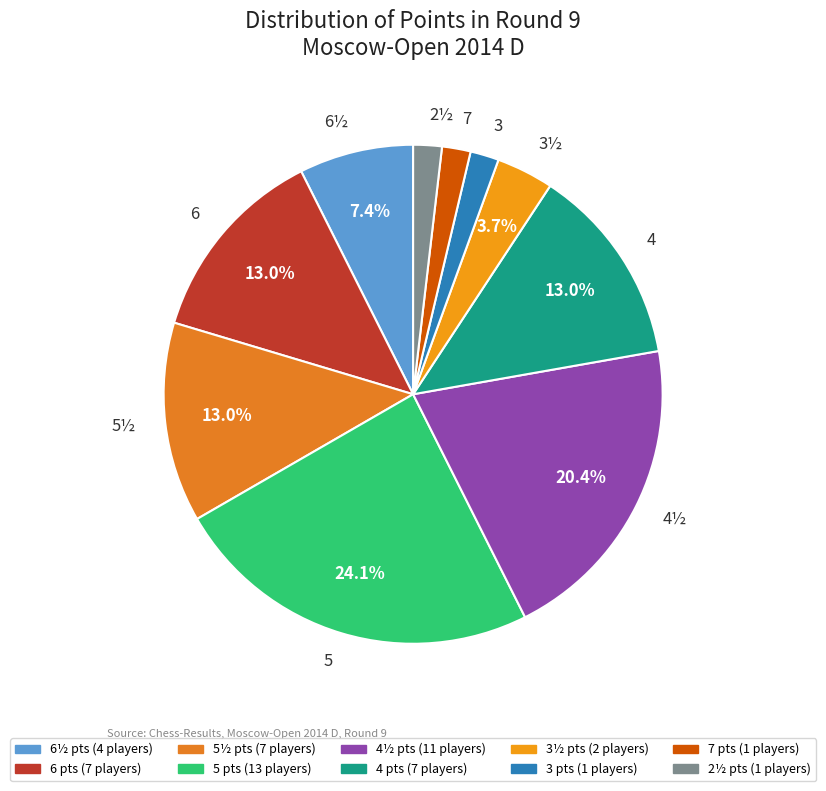

What is the largest slice in the pie chart?

5